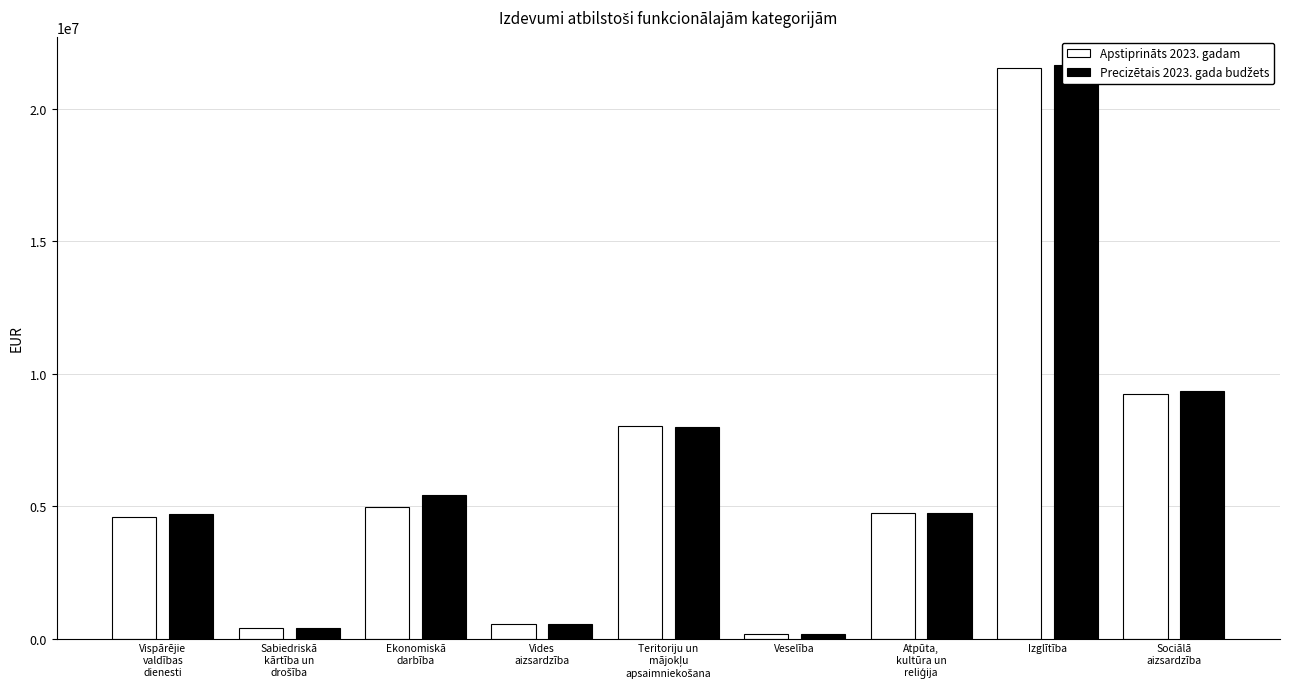

What is the difference between the Precizētais 2023. gada budžets values at Ekonomiskā
darbība and Teritoriju un
mājokļu
apsaimniekošana?

2571066